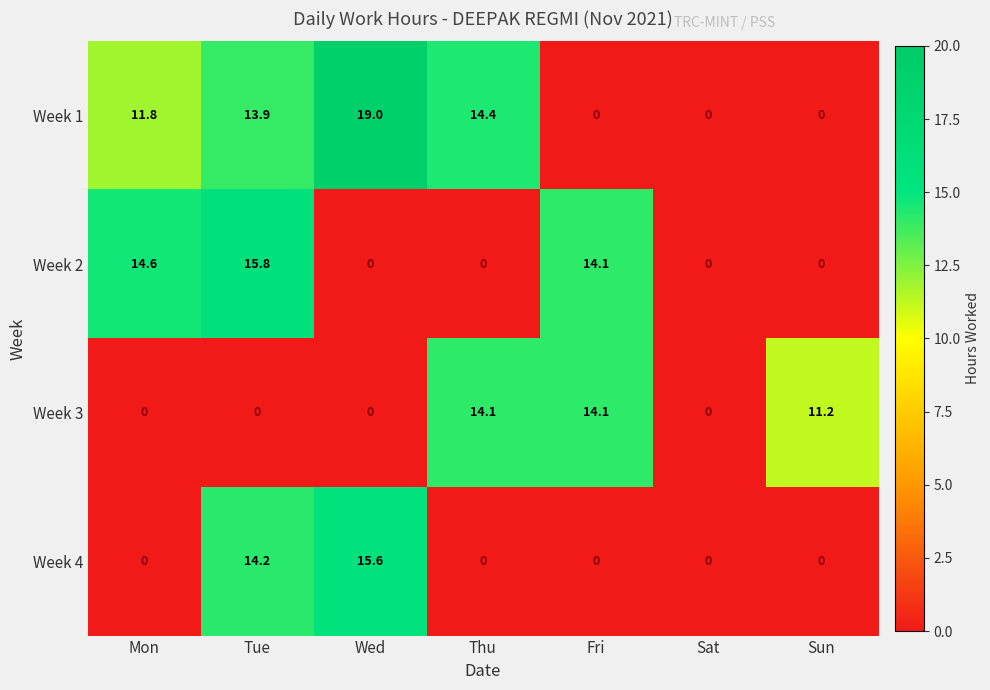

What is the total value across all series at Wed?

34.6